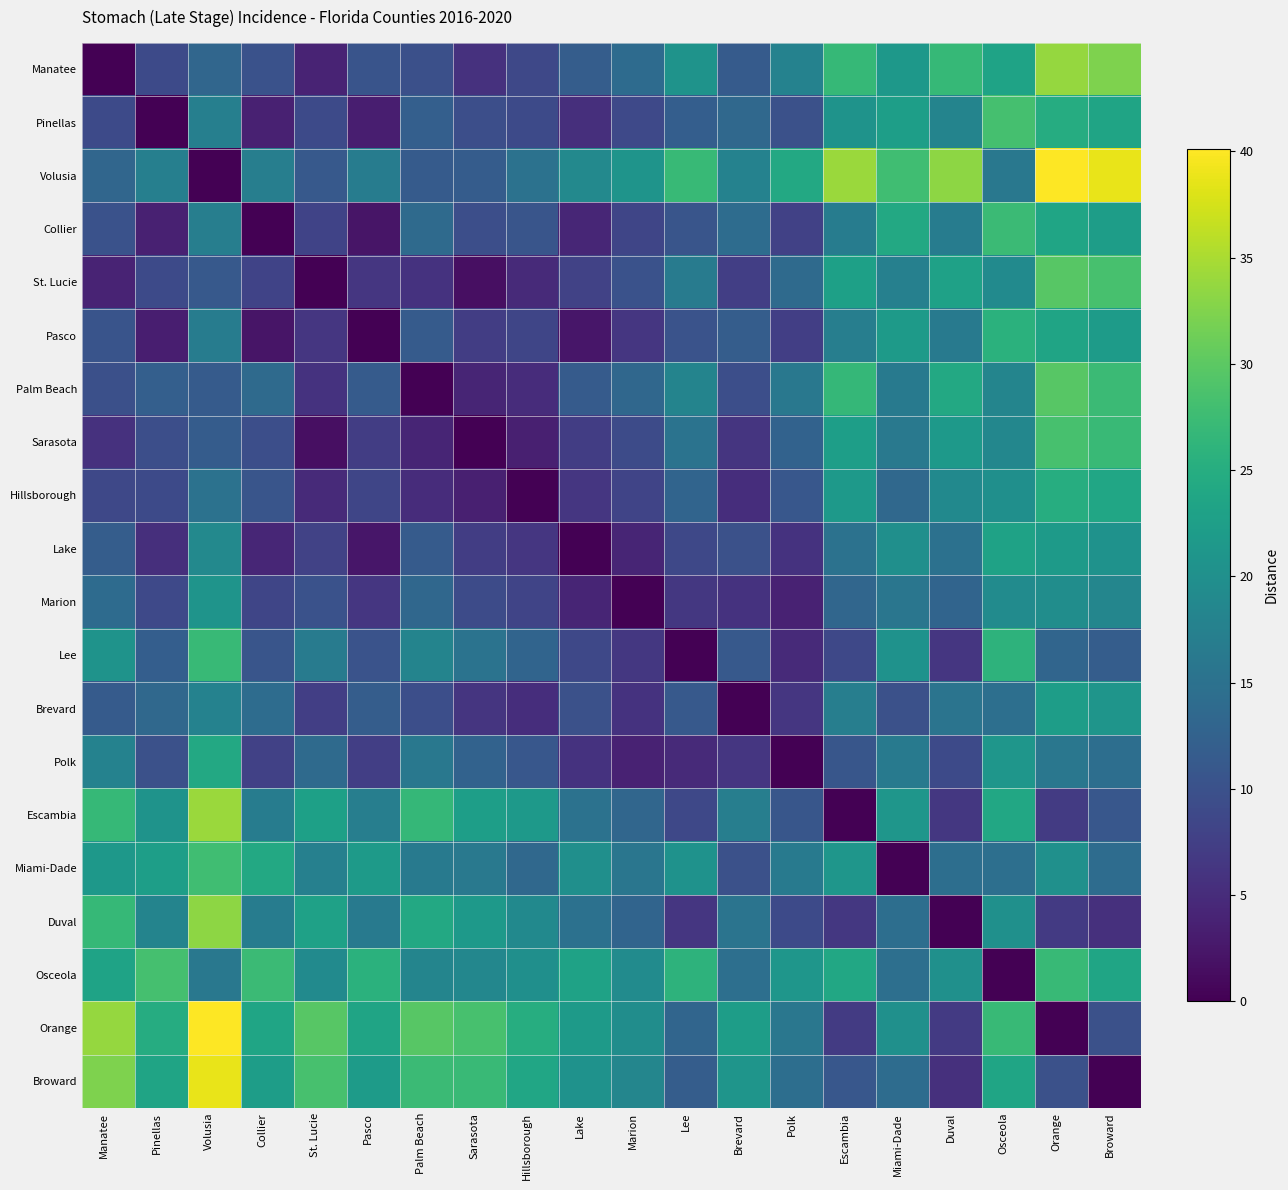

Reading left to right, extract all data points from this chart.

Manatee: Manatee=0.0	Pinellas=9.0	Volusia=13.2	Collier=10.1	St. Lucie=4.0	Pasco=10.3	Palm Beach=9.8	Sarasota=5.7	Hillsborough=8.7	Lake=11.9	Marion=14.0	Lee=20.6	Brevard=11.5	Polk=17.9	Escambia=26.9	Miami-Dade=21.4	Duval=26.9	Osceola=23.3	Orange=33.7	Broward=32.4
Pinellas: Manatee=9.0	Pinellas=0.0	Volusia=17.4	Collier=3.7	St. Lucie=9.0	Pasco=3.4	Palm Beach=12.1	Sarasota=9.7	Hillsborough=9.0	Lake=5.4	Marion=8.9	Lee=11.9	Brevard=13.5	Polk=9.9	Escambia=20.6	Miami-Dade=22.4	Duval=18.1	Osceola=28.2	Orange=24.7	Broward=23.4
Volusia: Manatee=13.2	Pinellas=17.4	Volusia=0.0	Collier=17.1	St. Lucie=11.2	Pasco=16.8	Palm Beach=11.5	Sarasota=11.6	Hillsborough=15.1	Lake=18.9	Marion=20.7	Lee=27.0	Brevard=17.9	Polk=24.2	Escambia=34.0	Miami-Dade=27.8	Duval=33.3	Osceola=16.0	Orange=40.1	Broward=38.8
Collier: Manatee=10.1	Pinellas=3.7	Volusia=17.1	Collier=0.0	St. Lucie=8.1	Pasco=2.3	Palm Beach=13.8	Sarasota=9.6	Hillsborough=10.6	Lake=4.3	Marion=8.4	Lee=10.6	Brevard=14.2	Polk=7.8	Escambia=16.9	Miami-Dade=24.1	Duval=16.9	Osceola=27.3	Orange=23.6	Broward=22.3
St. Lucie: Manatee=4.0	Pinellas=9.0	Volusia=11.2	Collier=8.1	St. Lucie=0.0	Pasco=6.4	Palm Beach=5.9	Sarasota=1.7	Hillsborough=4.8	Lake=7.9	Marion=10.1	Lee=16.7	Brevard=7.5	Polk=13.9	Escambia=22.8	Miami-Dade=17.5	Duval=23.0	Osceola=19.2	Orange=29.7	Broward=28.5
Pasco: Manatee=10.3	Pinellas=3.4	Volusia=16.8	Collier=2.3	St. Lucie=6.4	Pasco=0.0	Palm Beach=11.5	Sarasota=7.3	Hillsborough=8.4	Lake=2.5	Marion=6.3	Lee=10.3	Brevard=11.9	Polk=7.5	Escambia=17.2	Miami-Dade=21.8	Duval=16.6	Osceola=25.6	Orange=23.3	Broward=22.1
Palm Beach: Manatee=9.8	Pinellas=12.1	Volusia=11.5	Collier=13.8	St. Lucie=5.9	Pasco=11.5	Palm Beach=0.0	Sarasota=4.2	Hillsborough=5.1	Lake=11.5	Marion=13.4	Lee=18.0	Brevard=9.6	Polk=16.0	Escambia=26.7	Miami-Dade=16.4	Duval=24.1	Osceola=18.3	Orange=29.7	Broward=27.3
Sarasota: Manatee=5.7	Pinellas=9.7	Volusia=11.6	Collier=9.6	St. Lucie=1.7	Pasco=7.3	Palm Beach=4.2	Sarasota=0.0	Hillsborough=3.5	Lake=7.4	Marion=9.2	Lee=15.4	Brevard=6.2	Polk=12.6	Escambia=22.5	Miami-Dade=16.2	Duval=21.7	Osceola=18.5	Orange=28.4	Broward=27.2
Hillsborough: Manatee=8.7	Pinellas=9.0	Volusia=15.1	Collier=10.6	St. Lucie=4.8	Pasco=8.4	Palm Beach=5.1	Sarasota=3.5	Hillsborough=0.0	Lake=6.4	Marion=8.2	Lee=12.9	Brevard=5.2	Polk=10.8	Escambia=21.5	Miami-Dade=13.5	Duval=19.0	Osceola=20.0	Orange=25.0	Broward=23.7
Lake: Manatee=11.9	Pinellas=5.4	Volusia=18.9	Collier=4.3	St. Lucie=7.9	Pasco=2.5	Palm Beach=11.5	Sarasota=7.4	Hillsborough=6.4	Lake=0.0	Marion=4.1	Lee=8.7	Brevard=9.9	Polk=6.0	Escambia=15.2	Miami-Dade=19.9	Duval=15.0	Osceola=23.1	Orange=21.8	Broward=20.5
Marion: Manatee=14.0	Pinellas=8.9	Volusia=20.7	Collier=8.4	St. Lucie=10.1	Pasco=6.3	Palm Beach=13.4	Sarasota=9.2	Hillsborough=8.2	Lake=4.1	Marion=0.0	Lee=6.6	Brevard=5.8	Polk=3.8	Escambia=13.3	Miami-Dade=15.7	Duval=12.9	Osceola=19.3	Orange=19.6	Broward=18.4
Lee: Manatee=20.6	Pinellas=11.9	Volusia=27.0	Collier=10.6	St. Lucie=16.7	Pasco=10.3	Palm Beach=18.0	Sarasota=15.4	Hillsborough=12.9	Lake=8.7	Marion=6.6	Lee=0.0	Brevard=11.1	Polk=4.8	Escambia=8.6	Miami-Dade=20.4	Duval=6.3	Osceola=25.9	Orange=13.1	Broward=11.8
Brevard: Manatee=11.5	Pinellas=13.5	Volusia=17.9	Collier=14.2	St. Lucie=7.5	Pasco=11.9	Palm Beach=9.6	Sarasota=6.2	Hillsborough=5.2	Lake=9.9	Marion=5.8	Lee=11.1	Brevard=0.0	Polk=6.4	Escambia=17.1	Miami-Dade=9.9	Duval=15.4	Osceola=14.7	Orange=22.2	Broward=20.9
Polk: Manatee=17.9	Pinellas=9.9	Volusia=24.2	Collier=7.8	St. Lucie=13.9	Pasco=7.5	Palm Beach=16.0	Sarasota=12.6	Hillsborough=10.8	Lake=6.0	Marion=3.8	Lee=4.8	Brevard=6.4	Polk=0.0	Escambia=10.7	Miami-Dade=16.3	Duval=9.1	Osceola=21.1	Orange=15.8	Broward=14.5
Escambia: Manatee=26.9	Pinellas=20.6	Volusia=34.0	Collier=16.9	St. Lucie=22.8	Pasco=17.2	Palm Beach=26.7	Sarasota=22.5	Hillsborough=21.5	Lake=15.2	Marion=13.3	Lee=8.6	Brevard=17.1	Polk=10.7	Escambia=0.0	Miami-Dade=21.0	Duval=6.5	Osceola=24.0	Orange=6.9	Broward=10.8
Miami-Dade: Manatee=21.4	Pinellas=22.4	Volusia=27.8	Collier=24.1	St. Lucie=17.5	Pasco=21.8	Palm Beach=16.4	Sarasota=16.2	Hillsborough=13.5	Lake=19.9	Marion=15.7	Lee=20.4	Brevard=9.9	Polk=16.3	Escambia=21.0	Miami-Dade=0.0	Duval=14.5	Osceola=14.7	Orange=20.1	Broward=14.2
Duval: Manatee=26.9	Pinellas=18.1	Volusia=33.3	Collier=16.9	St. Lucie=23.0	Pasco=16.6	Palm Beach=24.1	Sarasota=21.7	Hillsborough=19.0	Lake=15.0	Marion=12.9	Lee=6.3	Brevard=15.4	Polk=9.1	Escambia=6.5	Miami-Dade=14.5	Duval=0.0	Osceola=20.2	Orange=6.8	Broward=5.5
Osceola: Manatee=23.3	Pinellas=28.2	Volusia=16.0	Collier=27.3	St. Lucie=19.2	Pasco=25.6	Palm Beach=18.3	Sarasota=18.5	Hillsborough=20.0	Lake=23.1	Marion=19.3	Lee=25.9	Brevard=14.7	Polk=21.1	Escambia=24.0	Miami-Dade=14.7	Duval=20.2	Osceola=0.0	Orange=26.9	Broward=23.7
Orange: Manatee=33.7	Pinellas=24.7	Volusia=40.1	Collier=23.6	St. Lucie=29.7	Pasco=23.3	Palm Beach=29.7	Sarasota=28.4	Hillsborough=25.0	Lake=21.8	Marion=19.6	Lee=13.1	Brevard=22.2	Polk=15.8	Escambia=6.9	Miami-Dade=20.1	Duval=6.8	Osceola=26.9	Orange=0.0	Broward=9.9
Broward: Manatee=32.4	Pinellas=23.4	Volusia=38.8	Collier=22.3	St. Lucie=28.5	Pasco=22.1	Palm Beach=27.3	Sarasota=27.2	Hillsborough=23.7	Lake=20.5	Marion=18.4	Lee=11.8	Brevard=20.9	Polk=14.5	Escambia=10.8	Miami-Dade=14.2	Duval=5.5	Osceola=23.7	Orange=9.9	Broward=0.0